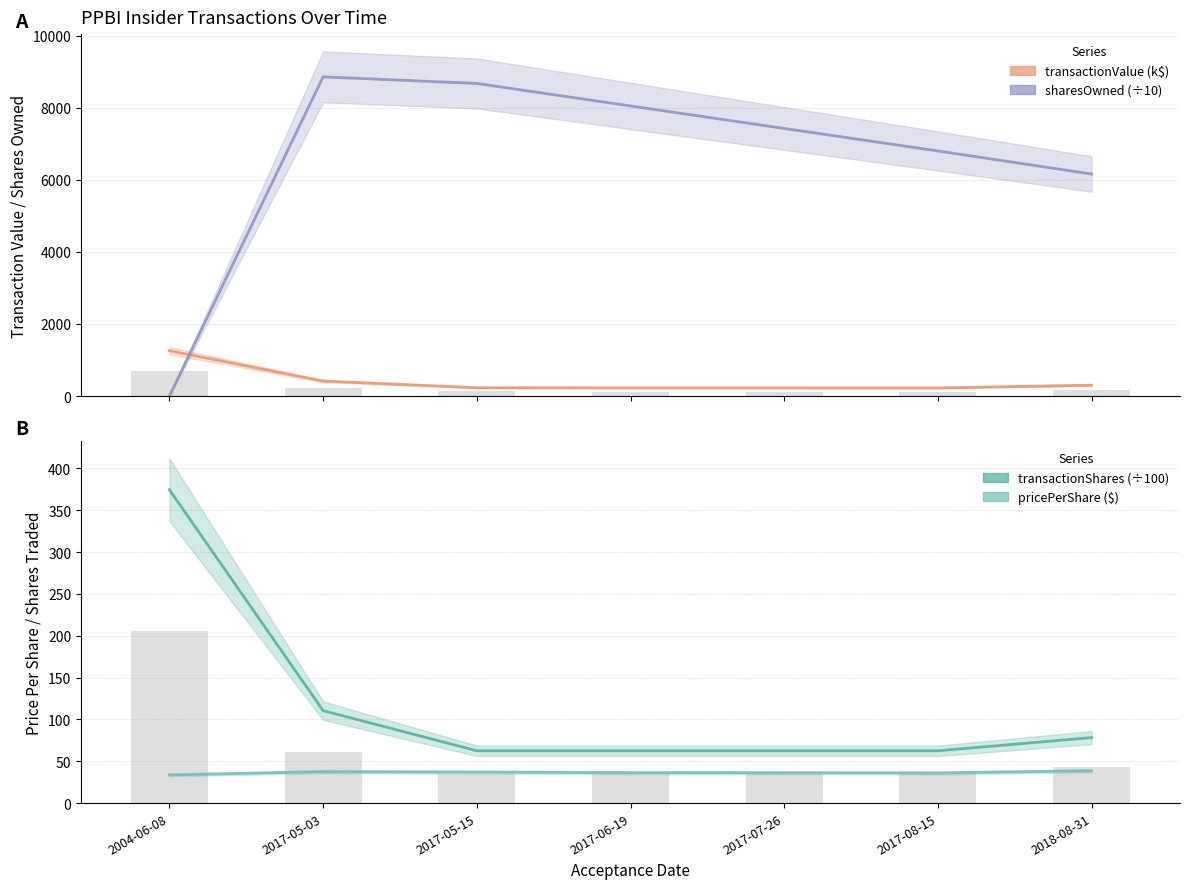

How many bars are there in each group?

4